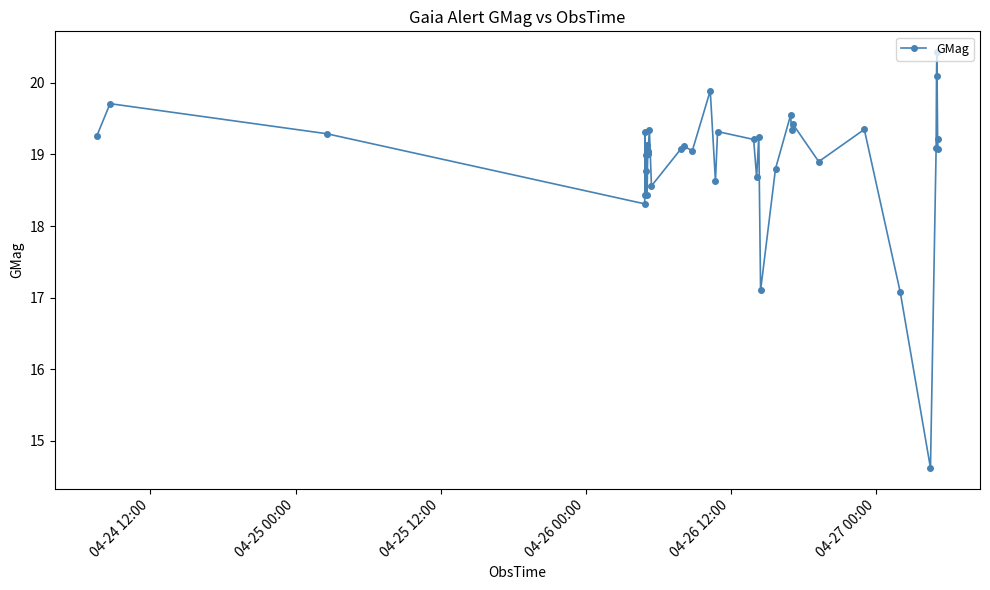

True or false: the data has more than 2 interior local peaks.

True